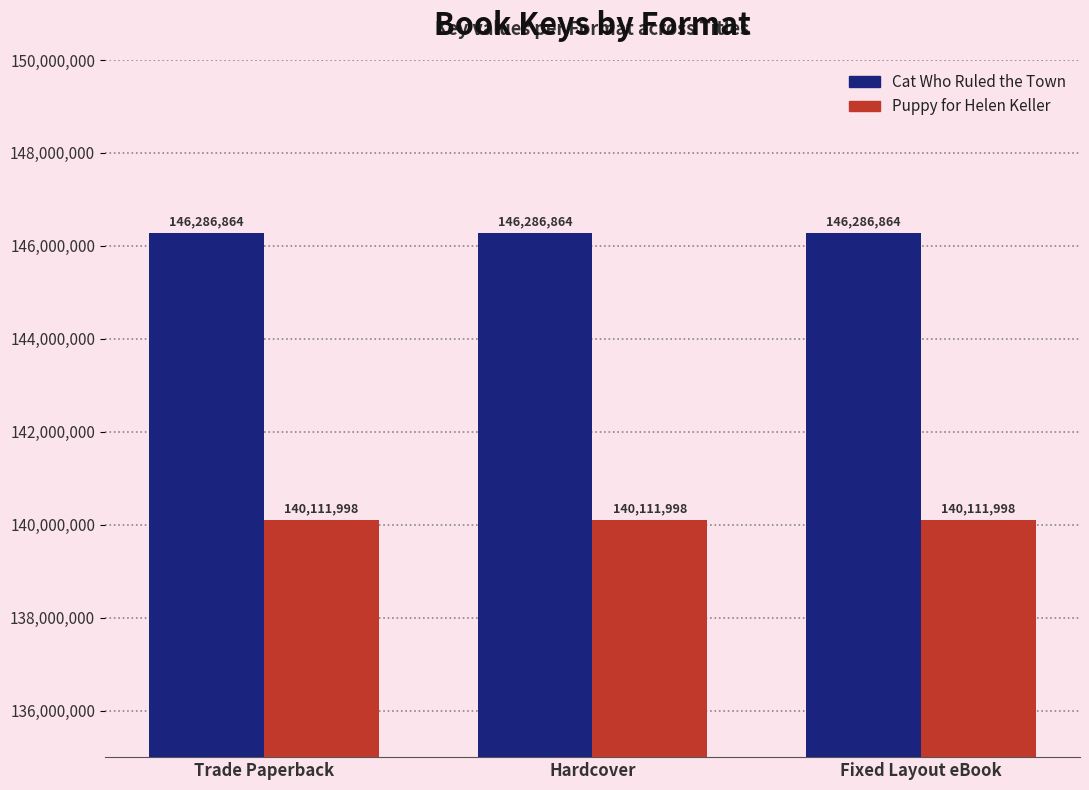

Reading left to right, list all the values displayed in this chart.

Cat Who Ruled the Town: Trade Paperback=146286864	Hardcover=146286864	Fixed Layout eBook=146286864
Puppy for Helen Keller: Trade Paperback=140111998	Hardcover=140111998	Fixed Layout eBook=140111998